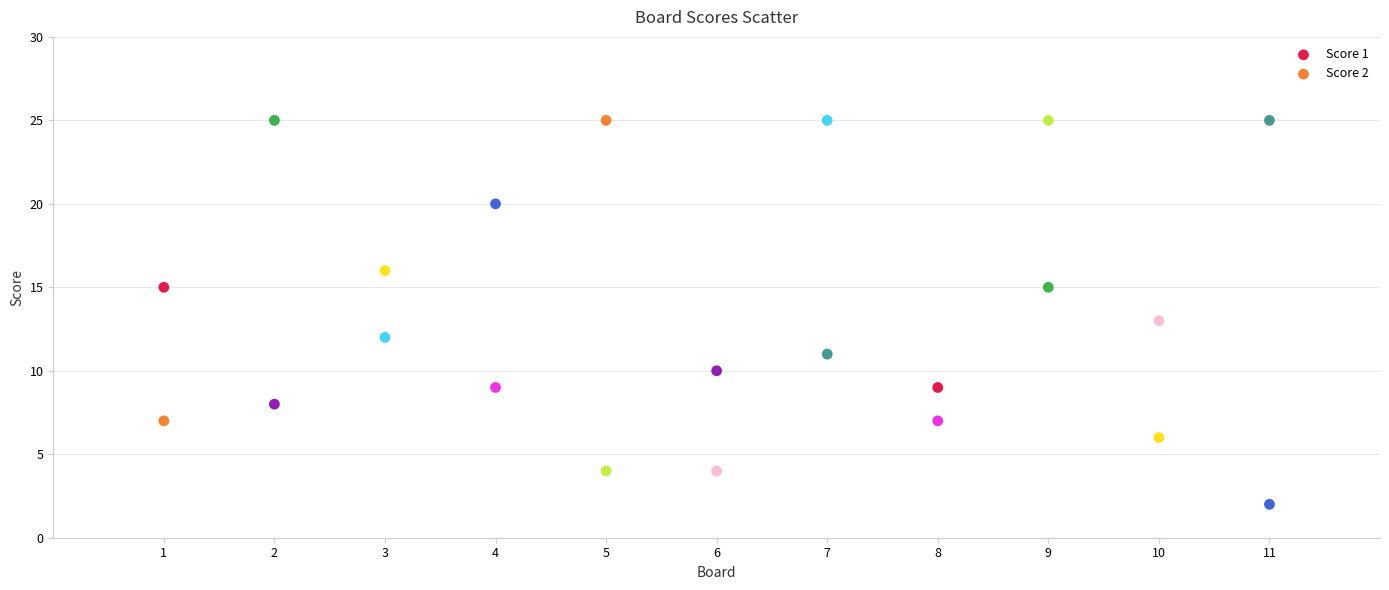

Which series reaches the minimum Y coordinate?

Score 2